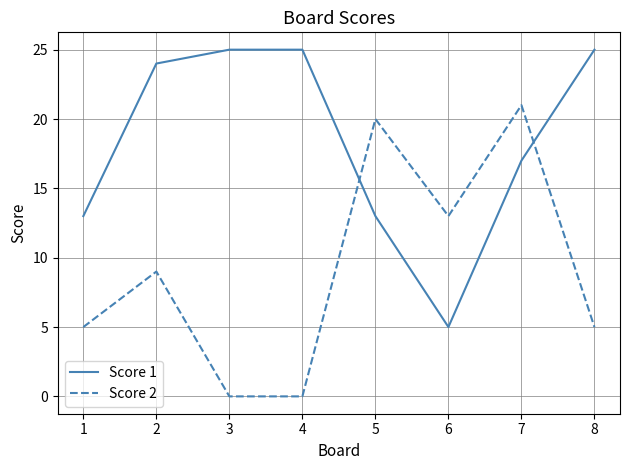

Between 5 and 7, which series saw the biggest shift?

Score 1